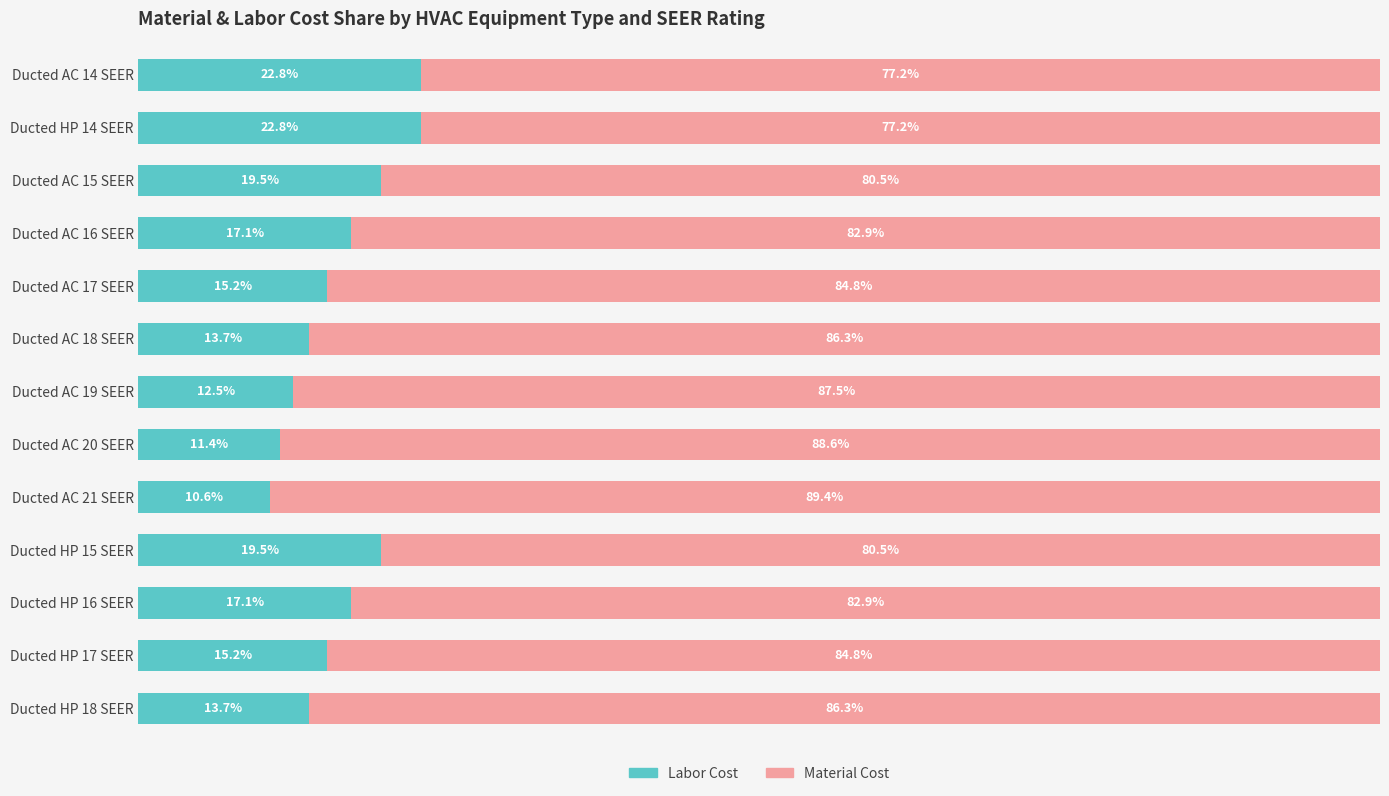

Rank the series by their maximum value, from lowest to highest.

Labor Cost, Material Cost